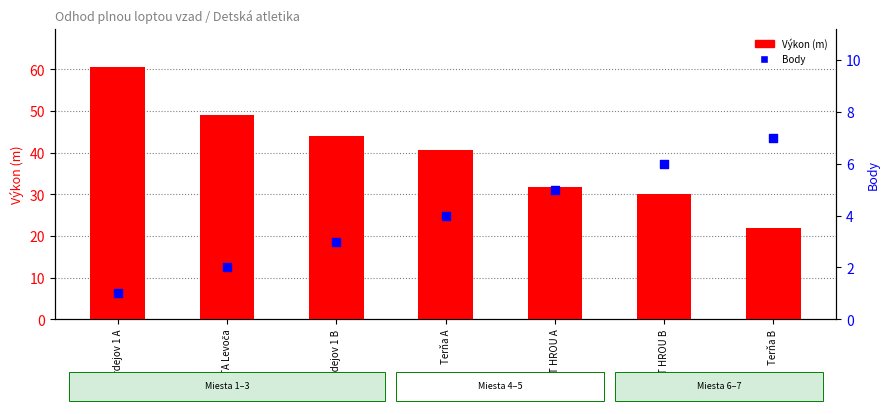

Which series has the largest Y range (max minus min)?

Výkon (m)